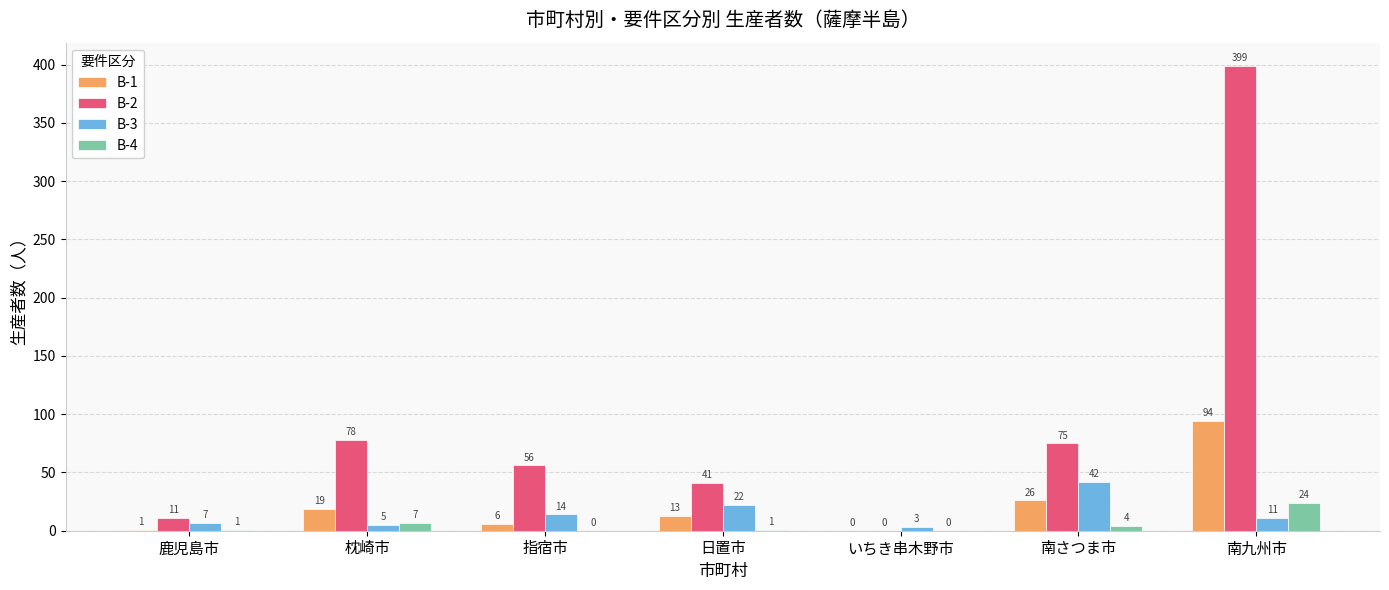

Which series changed the most between 鹿児島市 and 枕崎市?

B-2